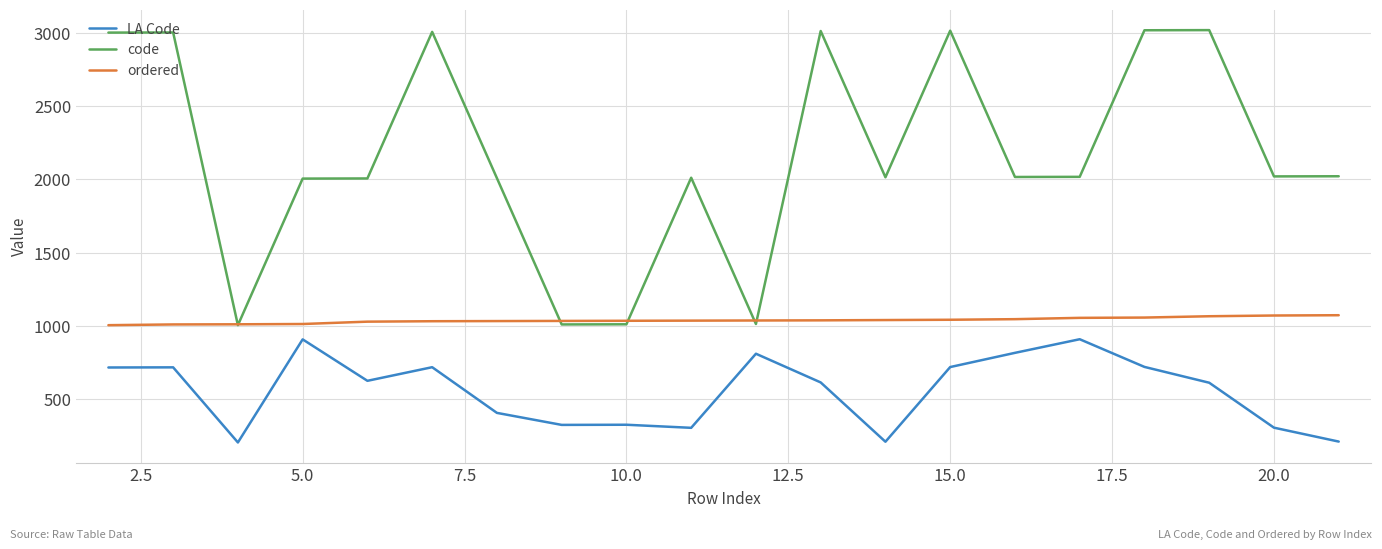

How many lines are shown in the chart?

3